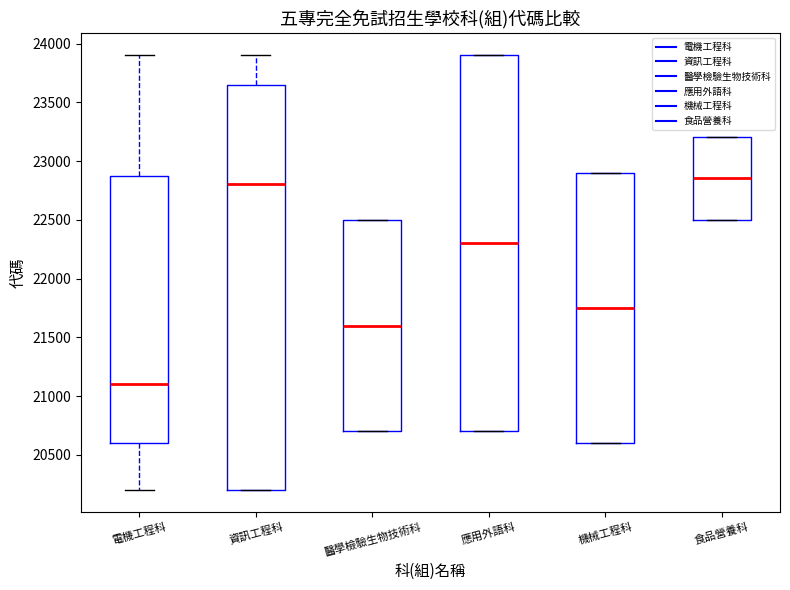

Reading left to right, read every box against the y-axis: the position of its median line, the range the box covers, and the ends of its whiskers. The values are not printed on the chart, so give them approximately, as read against the axis.

電機工程科: median 21100, box 20600 to 22900, whiskers 20200 to 23900
資訊工程科: median 22800, box 20200 to 23650, whiskers 20200 to 23900
醫學檢驗生物技術科: median 21600, box 20700 to 22500, whiskers 20700 to 22500
應用外語科: median 22300, box 20700 to 23900, whiskers 20700 to 23900
機械工程科: median 21750, box 20600 to 22900, whiskers 20600 to 22900
食品營養科: median 22850, box 22500 to 23200, whiskers 22500 to 23200